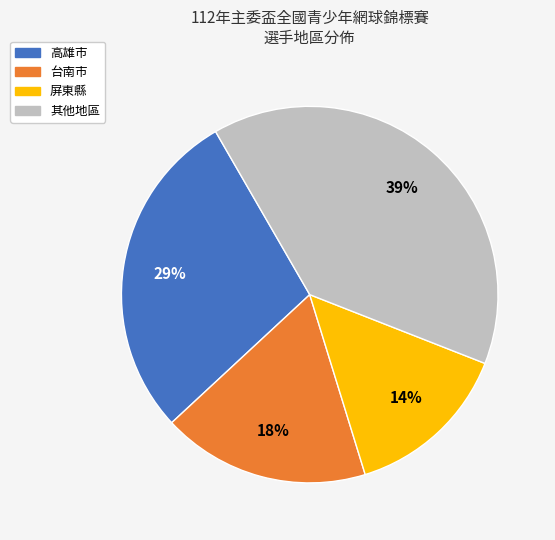

How many segments does this pie chart have?

4